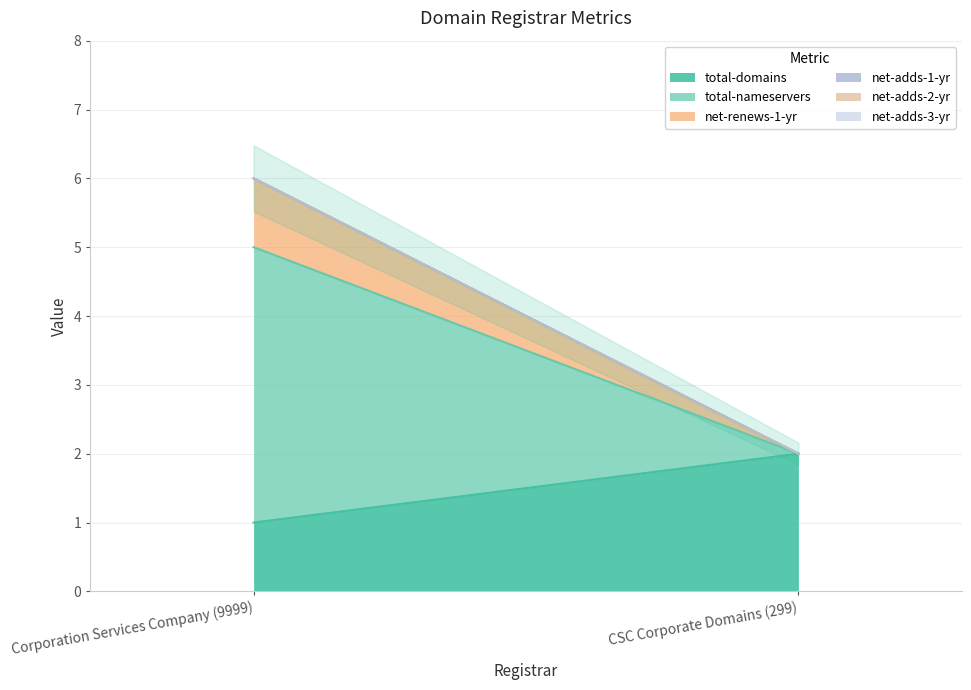

Which series has the largest range (max minus min)?

total-nameservers